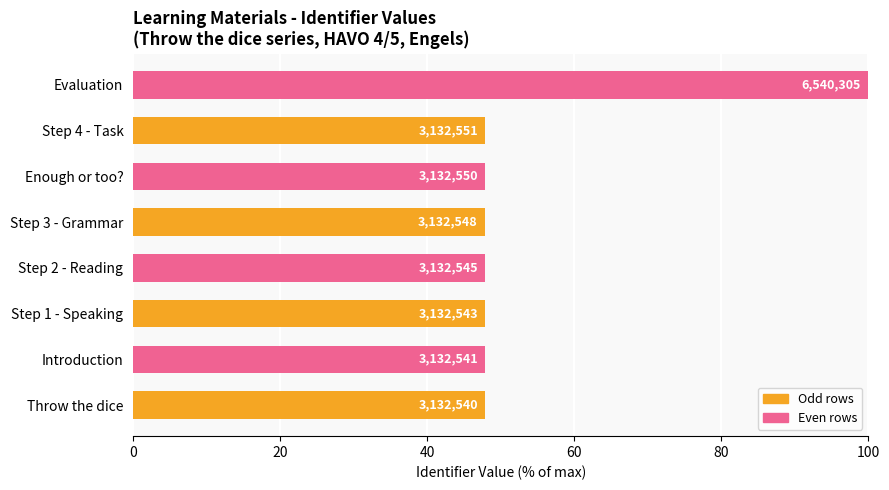

How many bars are there in total?

8